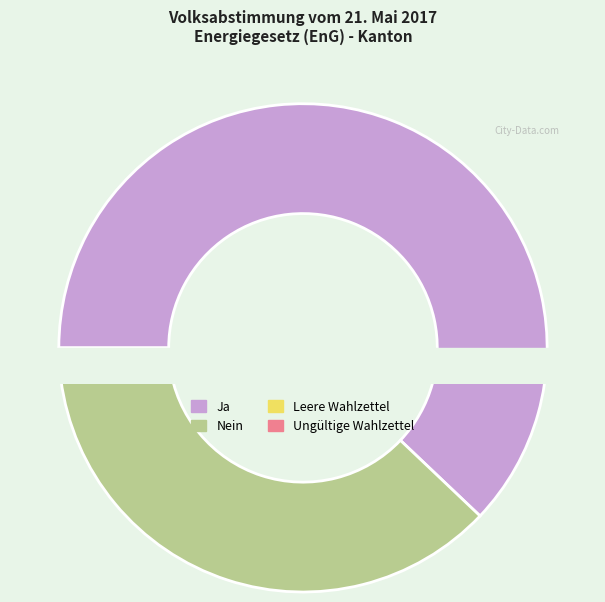

Count the number of slices in the pie.

4